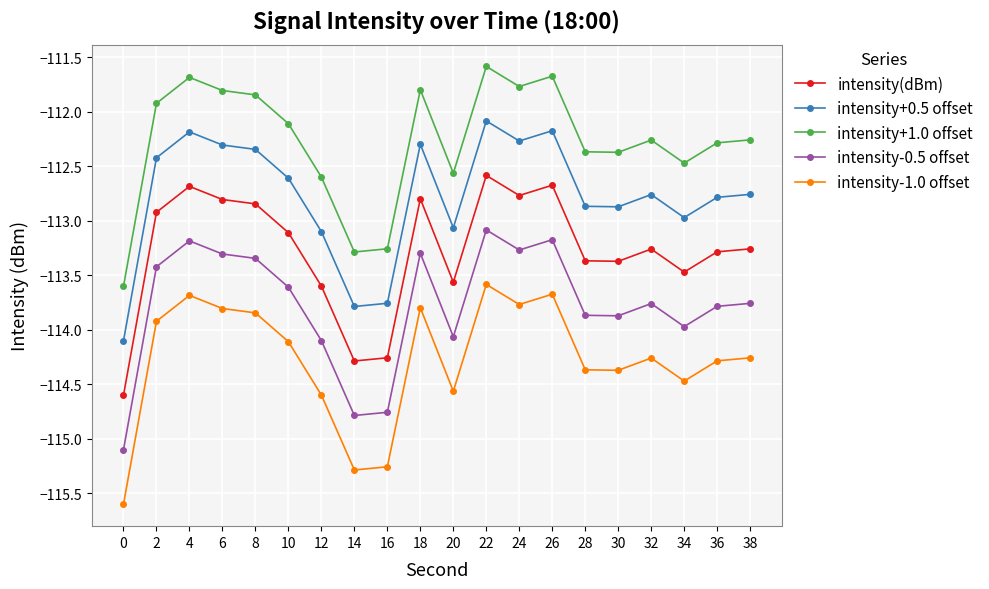

How many lines are shown in the chart?

5